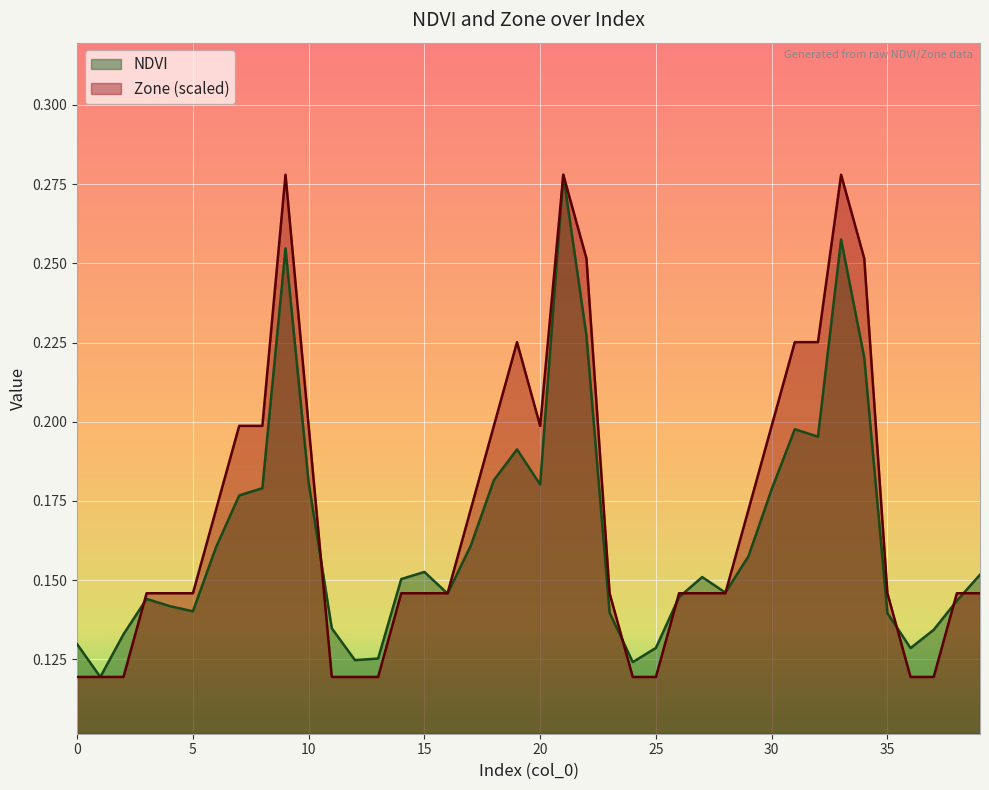

Reading left to right, list all the values displayed in this chart.

NDVI: 0=0.1	1=0.1	2=0.1	3=0.1	4=0.1	5=0.1	6=0.2	7=0.2	8=0.2	9=0.3	10=0.2	11=0.1	12=0.1	13=0.1	14=0.2	15=0.2	16=0.1	17=0.2	18=0.2	19=0.2	20=0.2	21=0.3	22=0.2	23=0.1	24=0.1	25=0.1	26=0.1	27=0.2	28=0.1	29=0.2	30=0.2	31=0.2	32=0.2	33=0.3	34=0.2	35=0.1	36=0.1	37=0.1	38=0.1	39=0.2
Zone: 0=0.1	1=0.1	2=0.1	3=0.1	4=0.1	5=0.1	6=0.2	7=0.2	8=0.2	9=0.3	10=0.2	11=0.1	12=0.1	13=0.1	14=0.1	15=0.1	16=0.1	17=0.2	18=0.2	19=0.2	20=0.2	21=0.3	22=0.3	23=0.1	24=0.1	25=0.1	26=0.1	27=0.1	28=0.1	29=0.2	30=0.2	31=0.2	32=0.2	33=0.3	34=0.3	35=0.1	36=0.1	37=0.1	38=0.1	39=0.1